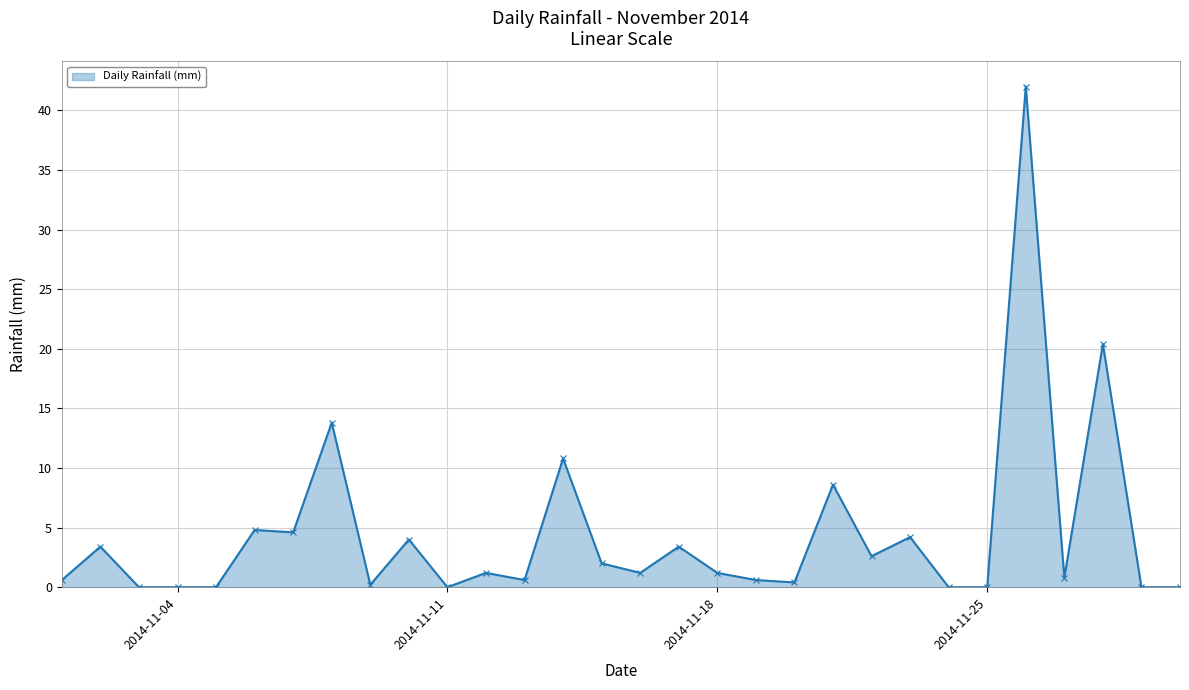

What is the difference between the maximum and minimum values?

42.0